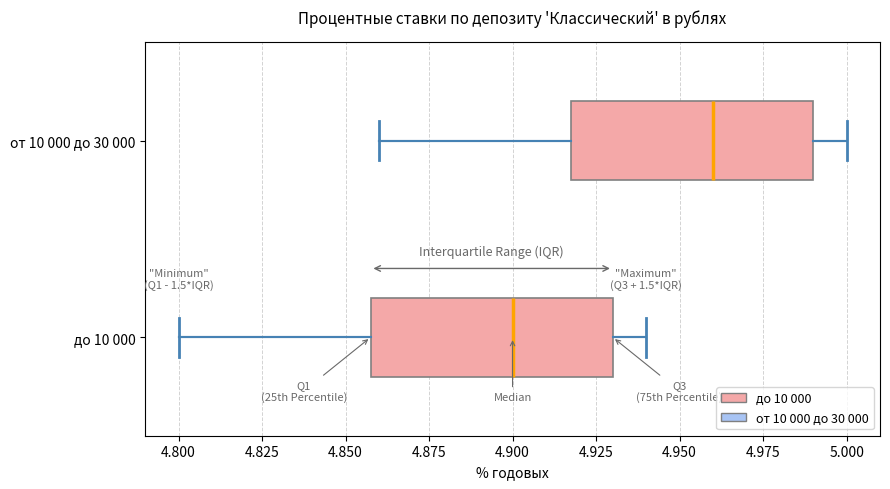

Reading bottom to top, transcribe this box plot: for each box, give where its median line is, the range the box spans, and where its two whiskers end, as read against the x-axis. The values are not printed on the chart, so give them approximately, as read against the axis.

до 10 000: median 4.90, box 4.86 to 4.93, whiskers 4.80 to 4.94
от 10 000 до 30 000: median 4.96, box 4.92 to 4.99, whiskers 4.86 to 5.00